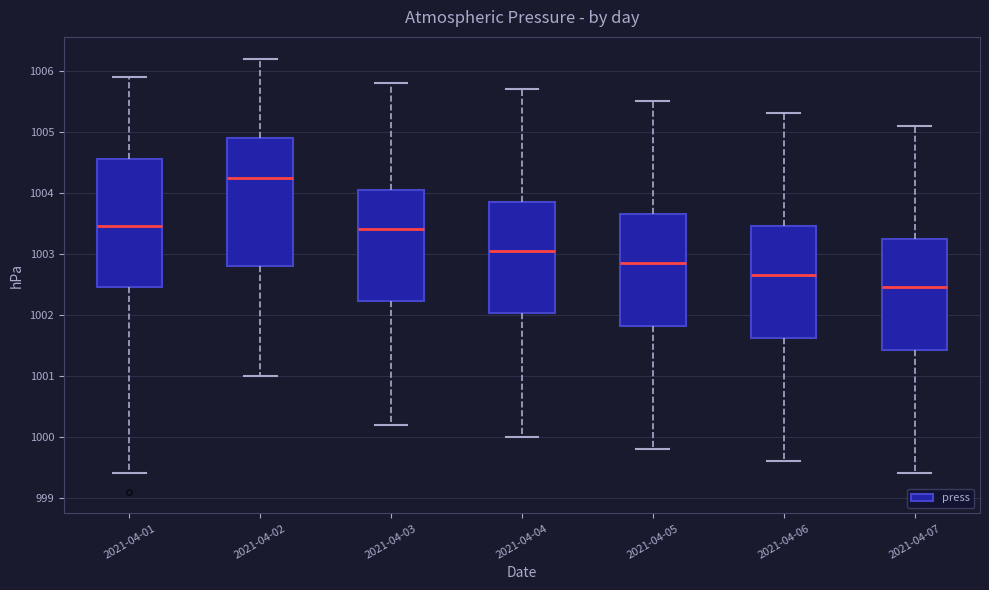

Which box has the lowest median line?

2021-04-07